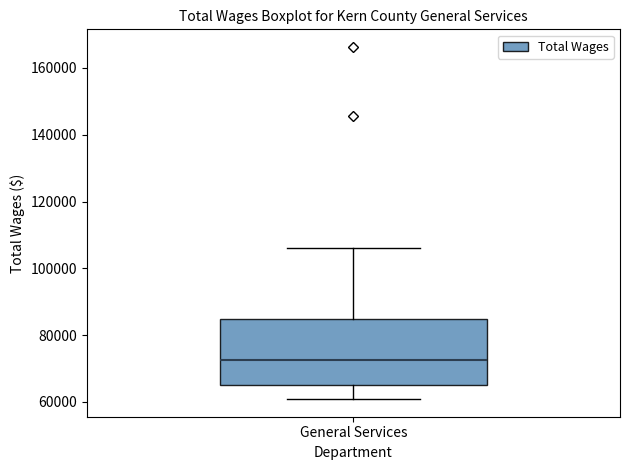

Transcribe this box plot: give where the median line is, the range the box spans, and where the two whiskers end, as read against the y-axis. The values are not printed on the chart, so give them approximately, as read against the axis.

median 72000, box 64000 to 84000, whiskers 60000 to 106000